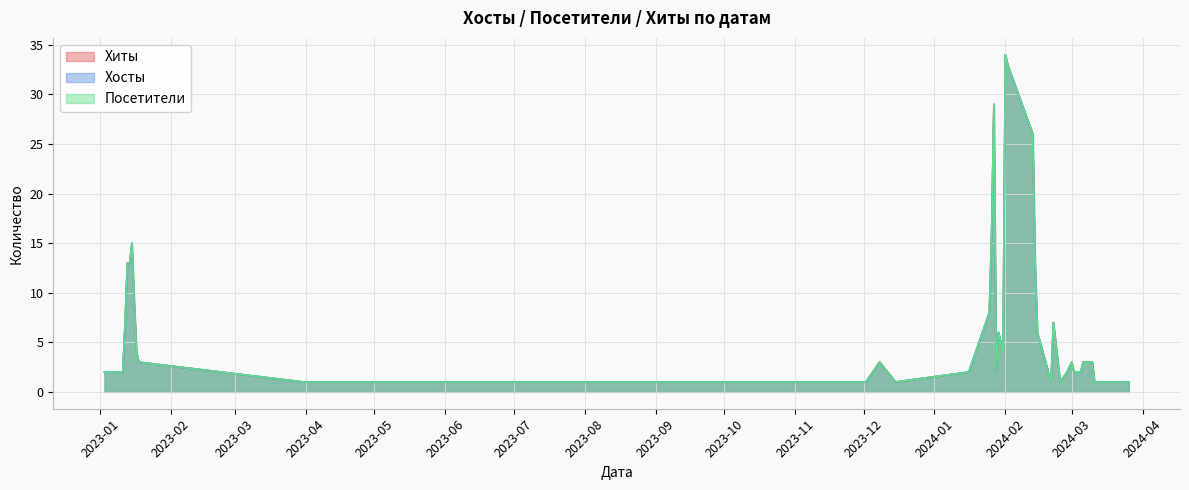

Which series has the widest spread of values?

Хиты